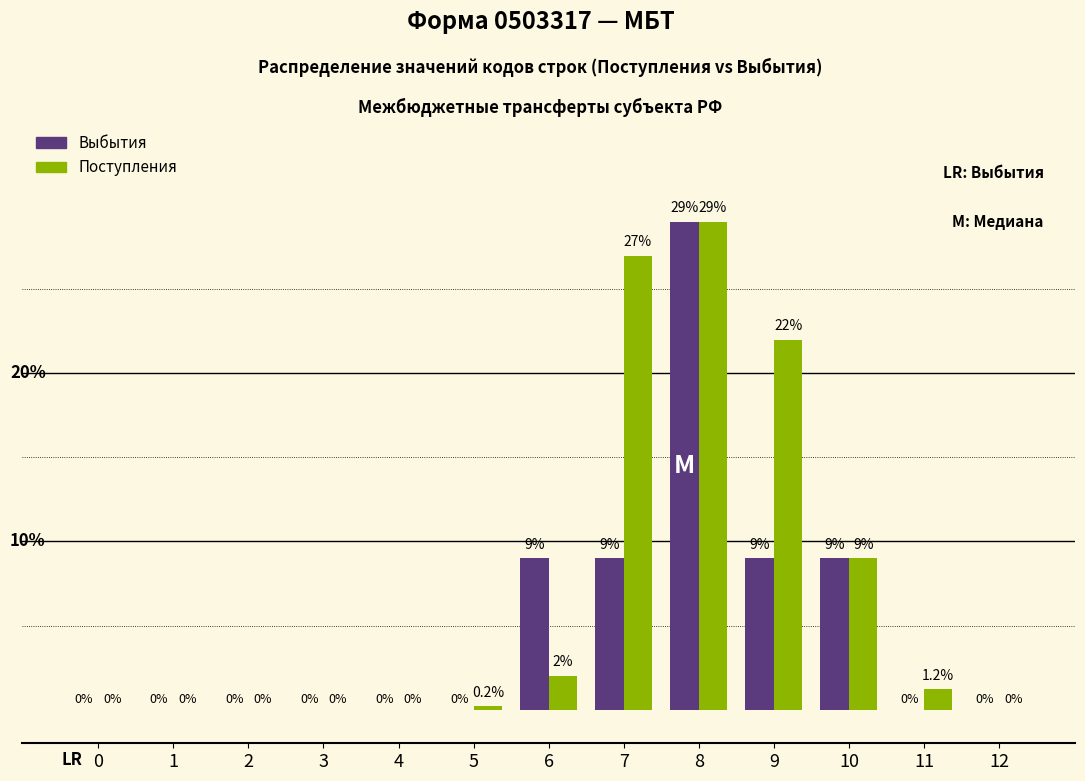

Which series has the largest total across all categories?

Поступления